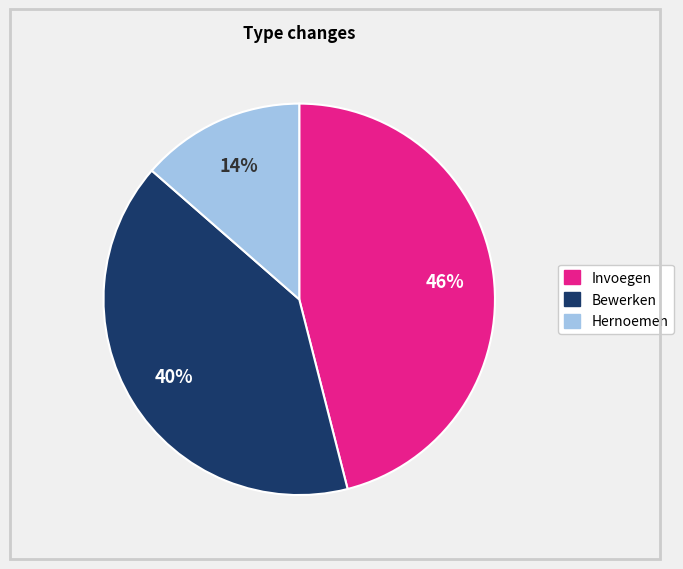

To the nearest percent, what portion does Hernoemen represent?

14%